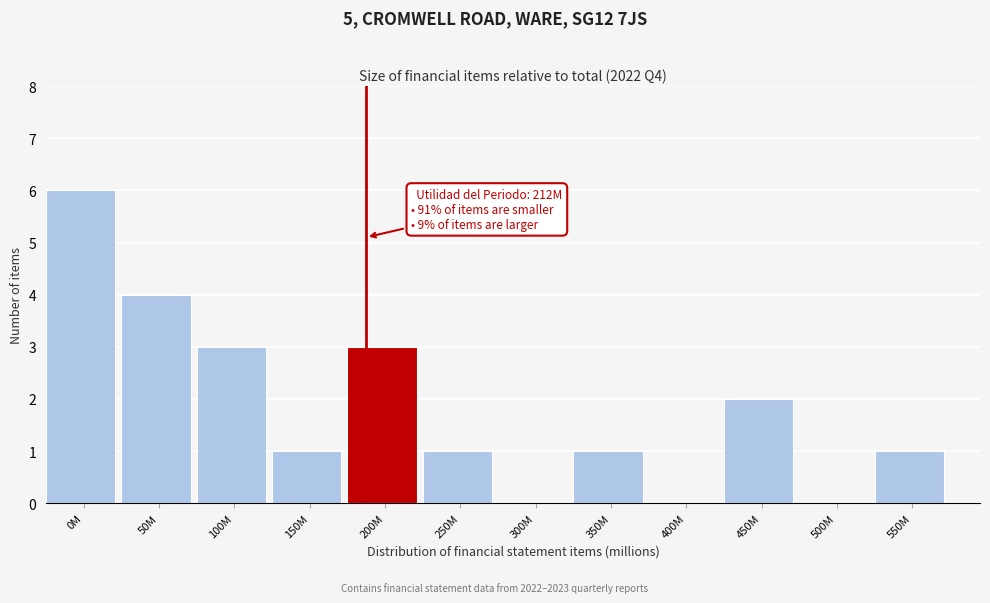

Reading left to right, list all the values displayed in this chart.

0M=6	50M=4	100M=3	150M=1	200M=3	250M=1	300M=0	350M=1	400M=0	450M=2	500M=0	550M=1